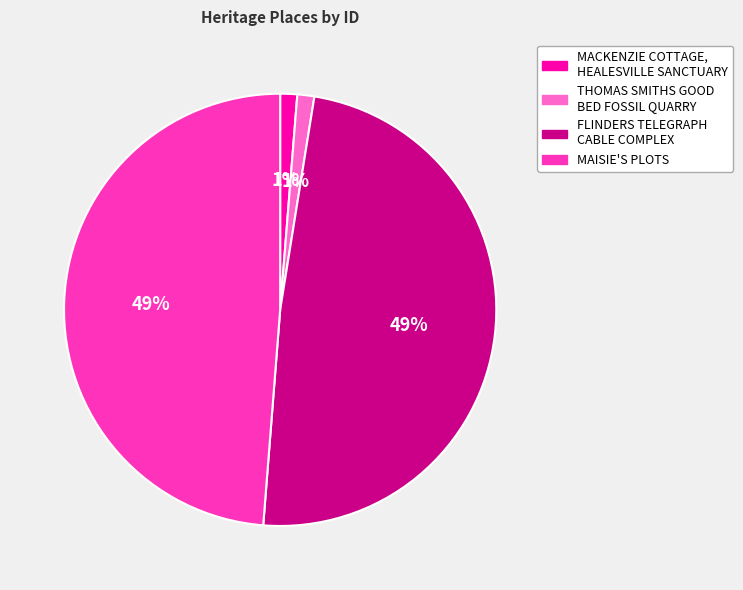

Is there a majority slice in this chart?

No